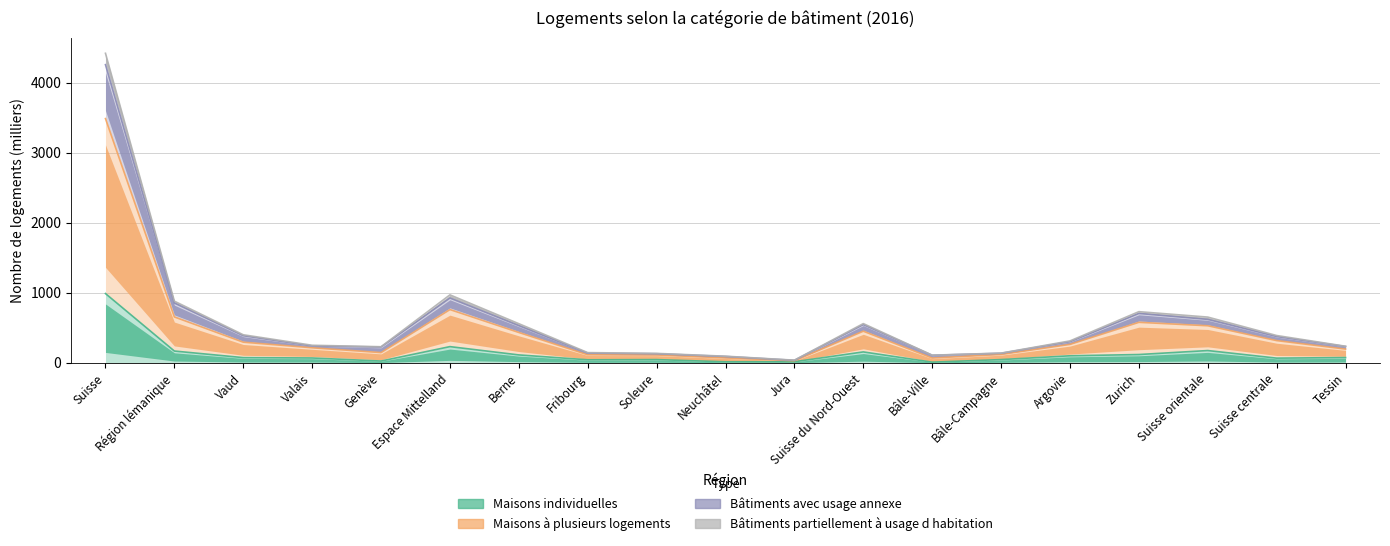

At which label does Bâtiments partiellement à usage d habitation first exceed 263?

Suisse